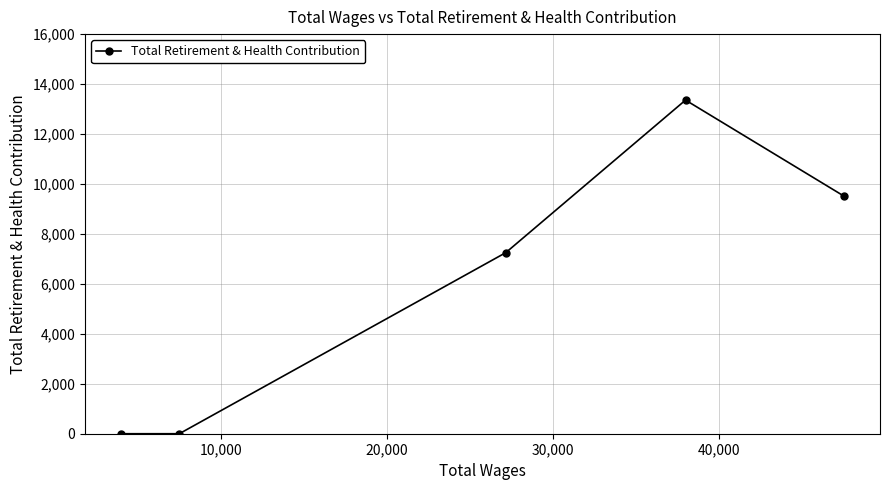

What is the maximum value shown in the chart?

13358